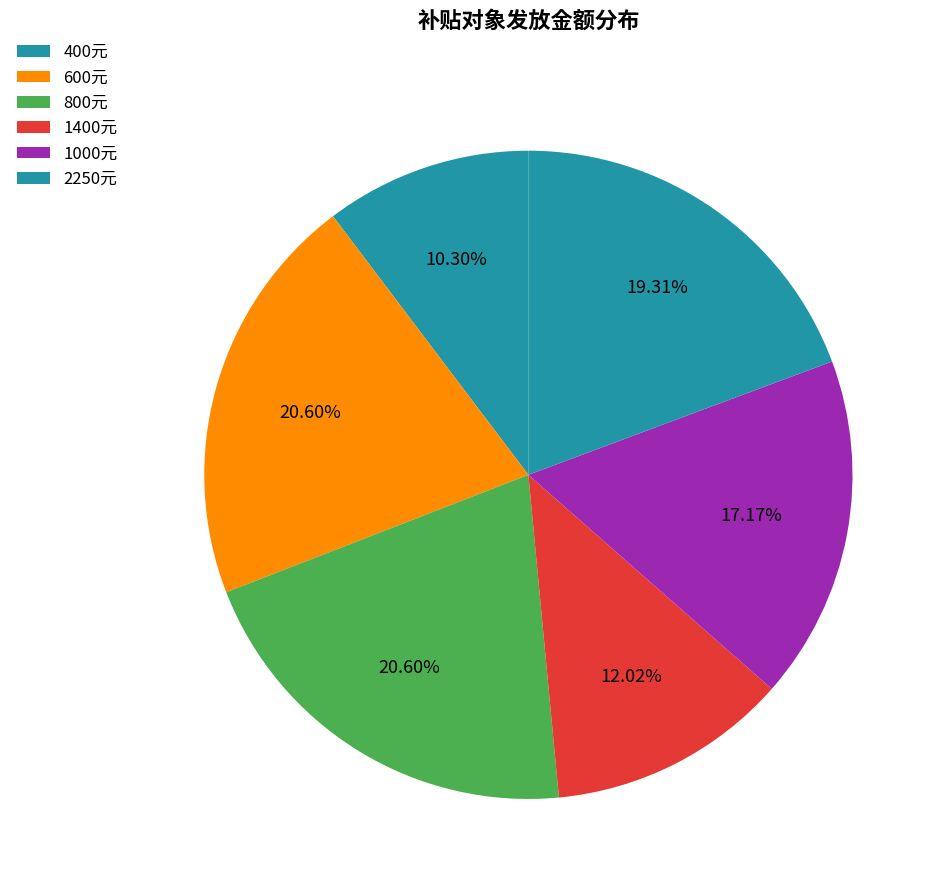

To the nearest percent, what is the difference between the largest and smallest slice percentages?

10%